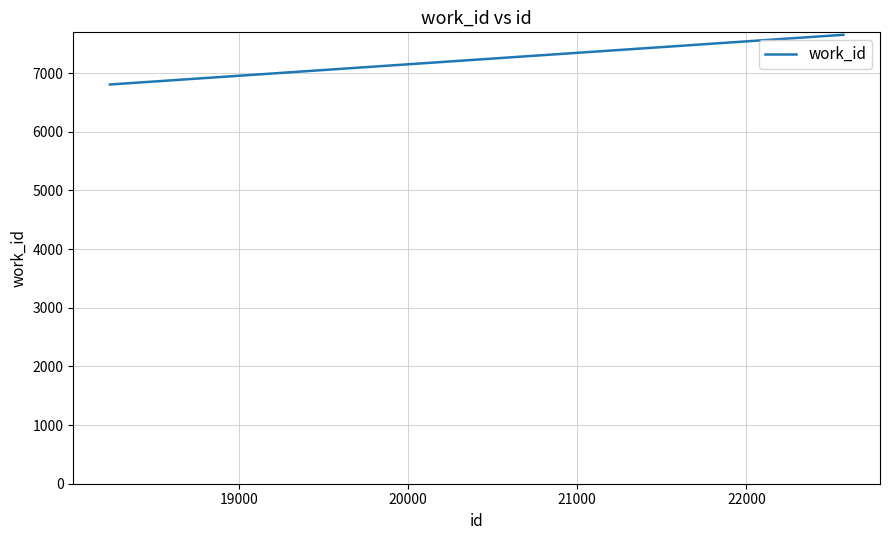

What is the sum of all values?

29769